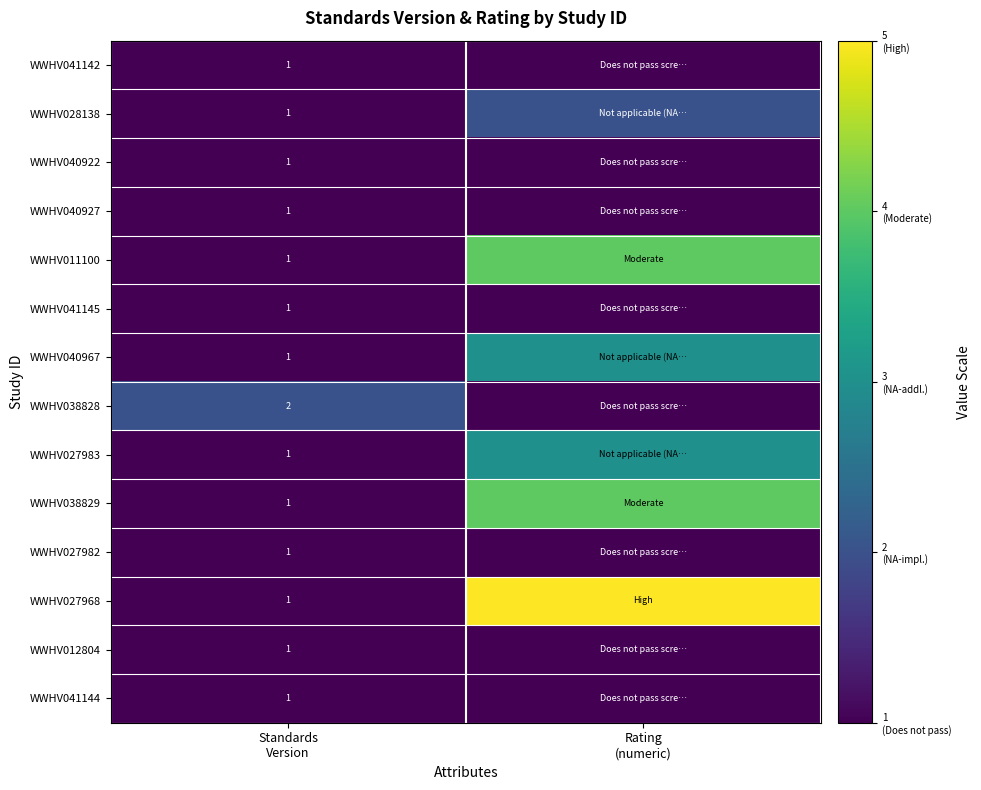

Rank the categories by WWHV040922 value from lowest to highest.

Standards Version, Rating (numeric)